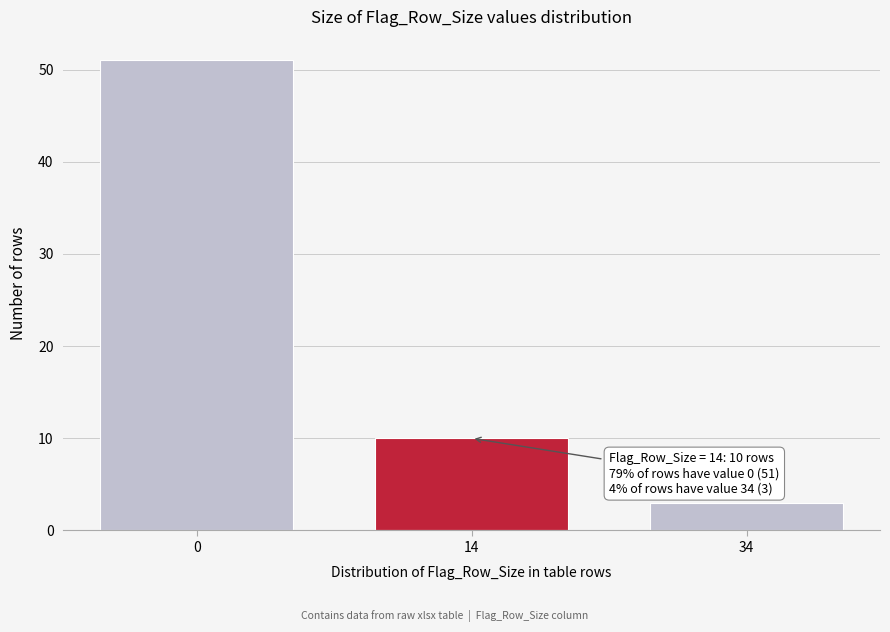

Reading left to right, what are all the values shown in this chart?

0=51	14=10	34=3